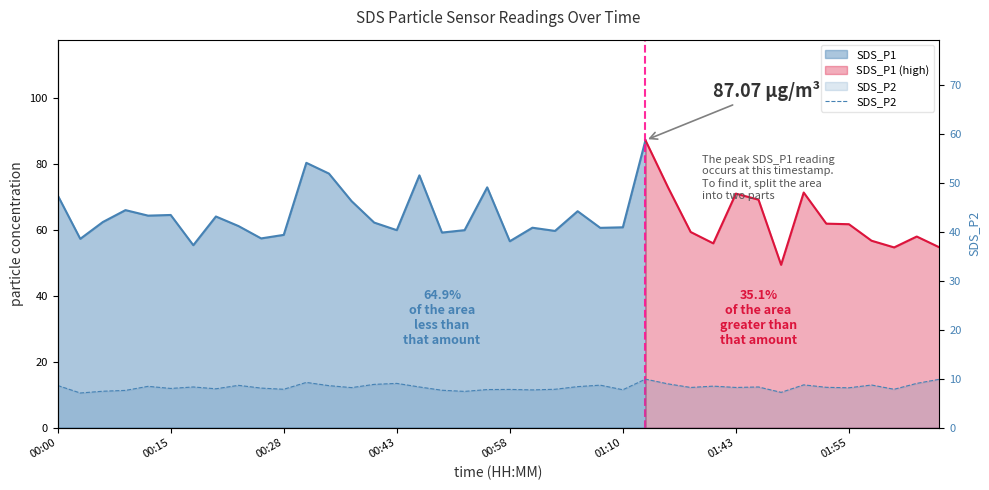

The value at 01:43 is 1.9. True or false?

False